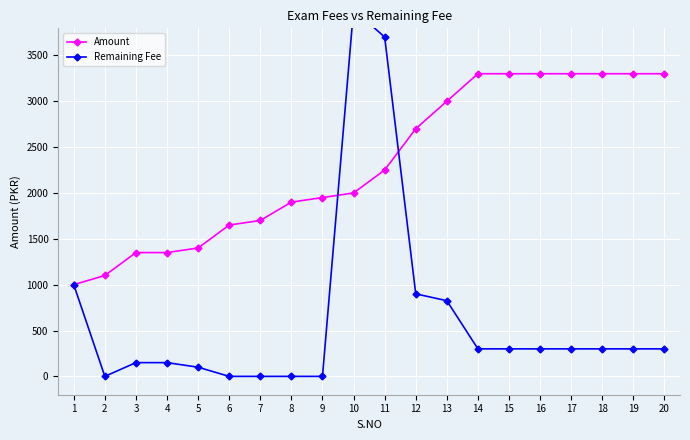

Is it true that Remaining Fee equals 3700 at 11?

True